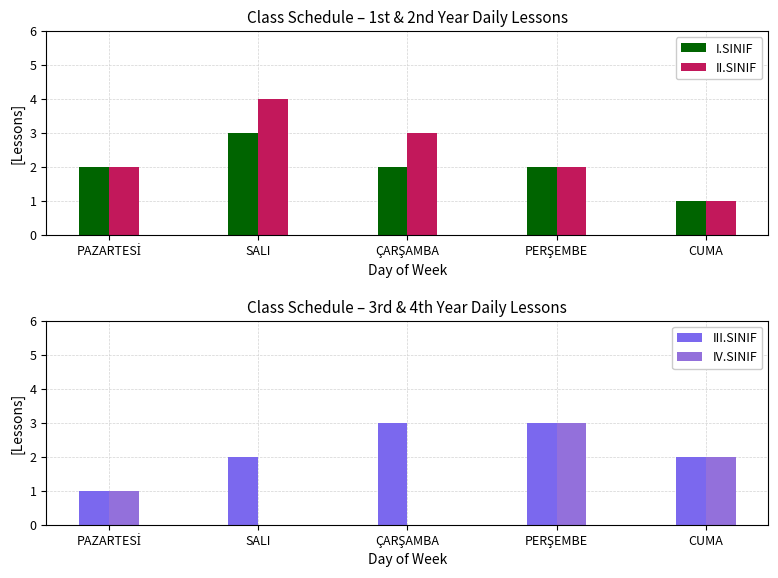

What is the label of the 4th bar from the left?

PERŞEMBE